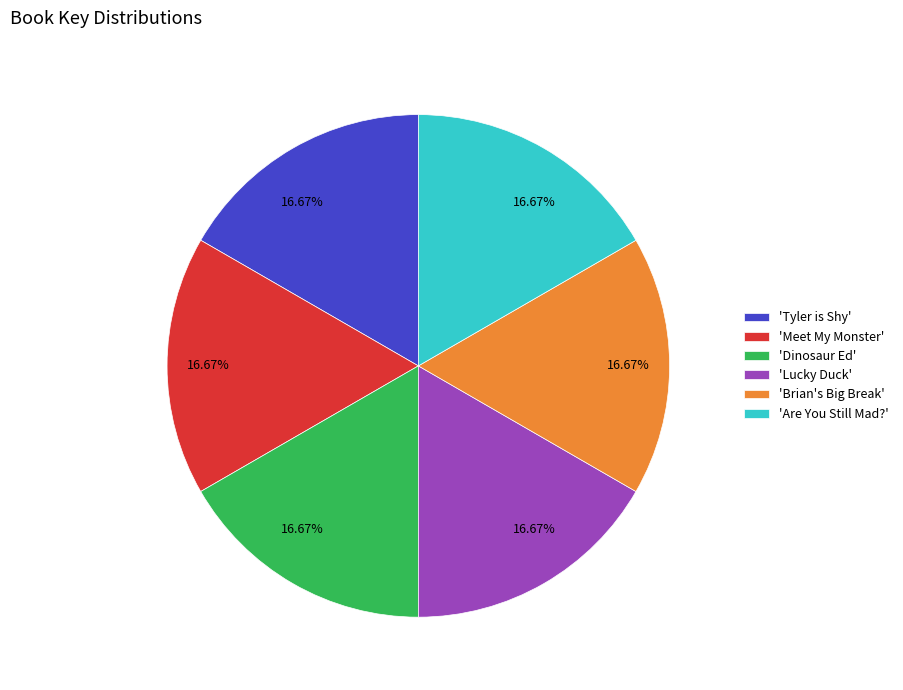

Is there any slice that represents more than half of the pie?

No